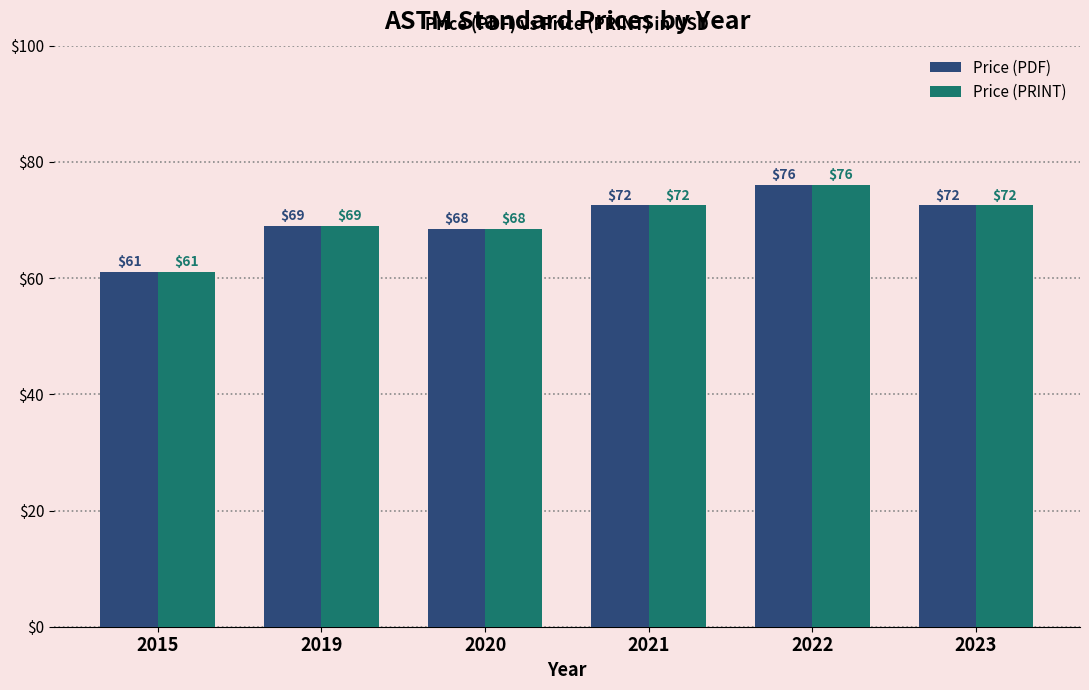

The Price (PRINT) series shows 14.6 at 2015. True or false?

False